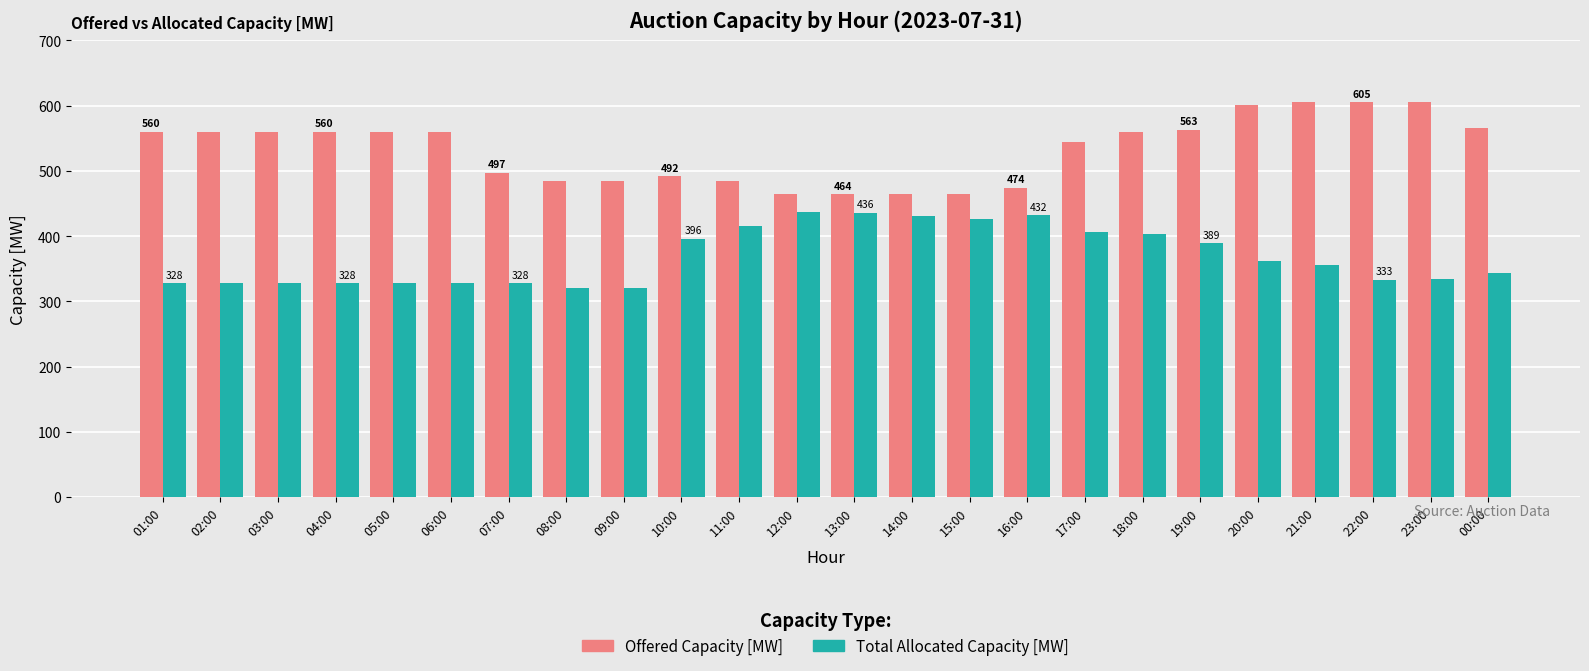

What is the label of the 14th bar from the left?

14:00